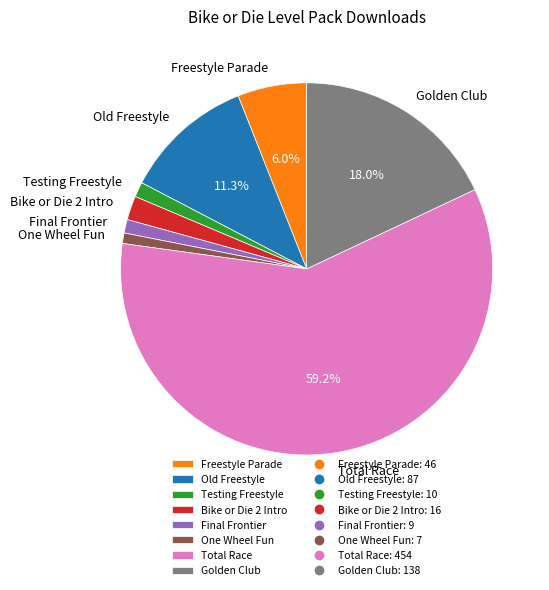

Do Testing Freestyle and Bike or Die 2 Intro together represent more than half of the pie?

No